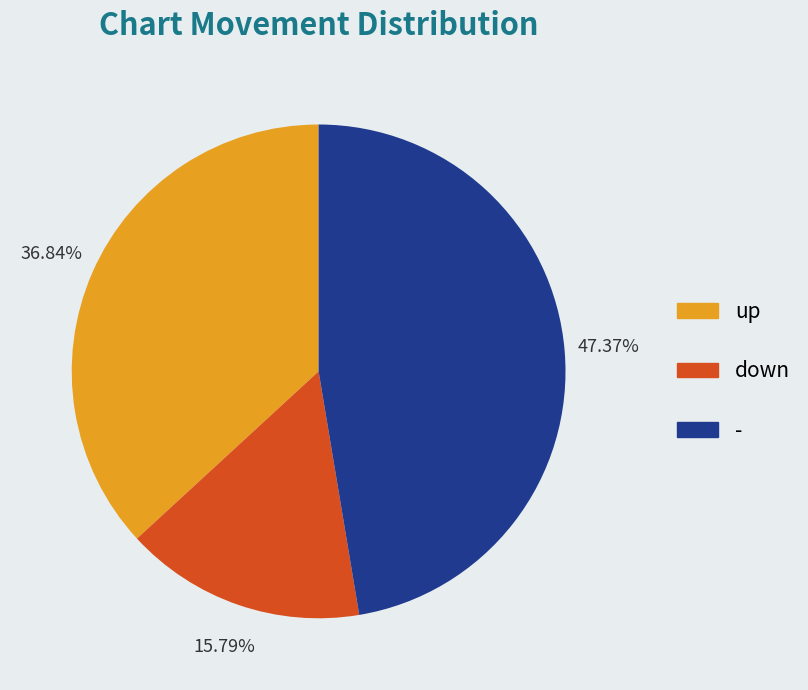

How much of the chart is everything except down?

84.2%